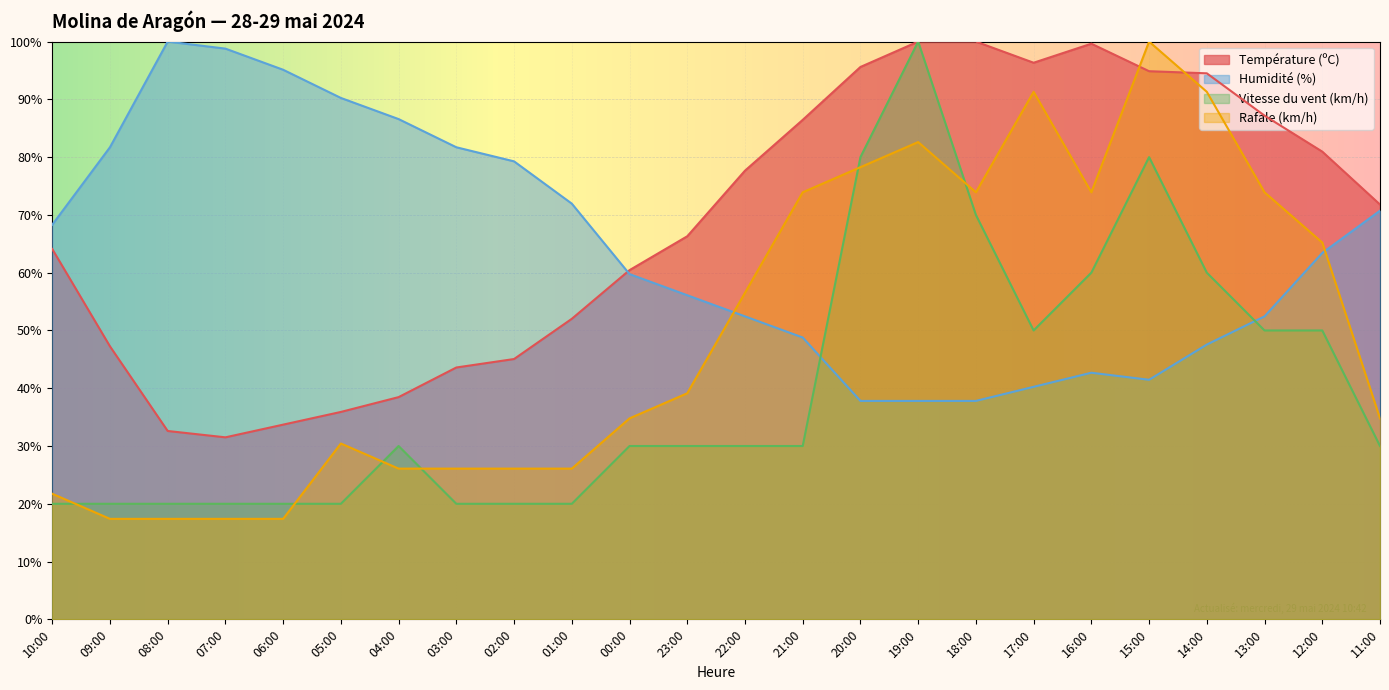

Reading left to right, transcribe all the data shown in this chart.

Température (ºC): 64.1	47.3	32.6	31.5	33.7	35.9	38.5	43.6	45.1	52.0	60.4	66.3	77.7	86.4	95.6	100.0	100.0	96.3	99.6	94.9	94.5	87.2	81.0	71.8
Humidité (%): 68.3	81.7	100.0	98.8	95.1	90.2	86.6	81.7	79.3	72.0	59.8	56.1	52.4	48.8	37.8	37.8	37.8	40.2	42.7	41.5	47.6	52.4	63.4	70.7
Vitesse du vent (km/h): 20.0	20.0	20.0	20.0	20.0	20.0	30.0	20.0	20.0	20.0	30.0	30.0	30.0	30.0	80.0	100.0	70.0	50.0	60.0	80.0	60.0	50.0	50.0	30.0
Rafale (km/h): 21.7	17.4	17.4	17.4	17.4	30.4	26.1	26.1	26.1	26.1	34.8	39.1	56.5	73.9	78.3	82.6	73.9	91.3	73.9	100.0	91.3	73.9	65.2	34.8